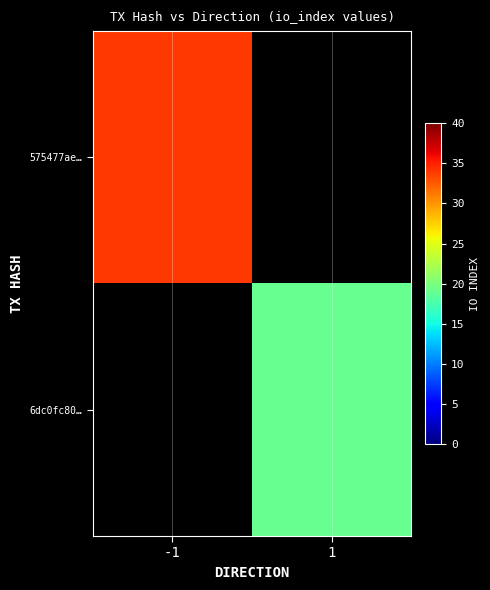

At how many categories does at least one series exceed 21?

1